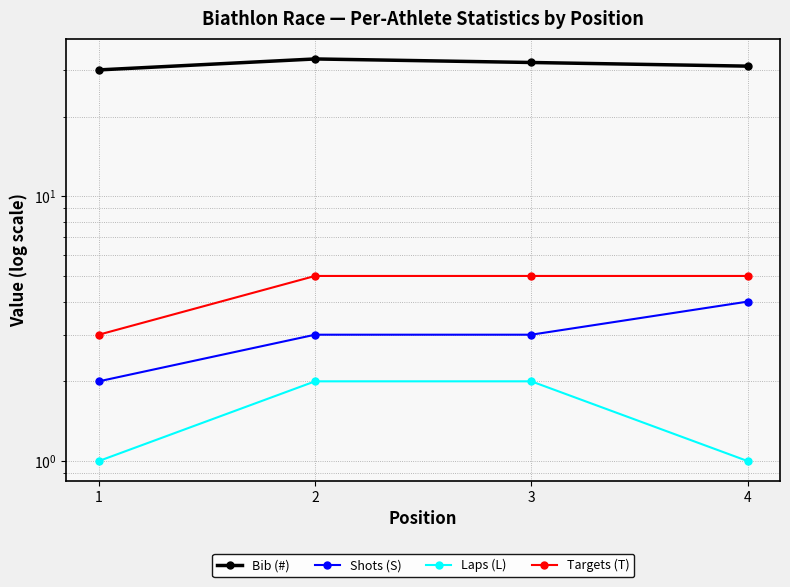

True or false: Bib (#) and Laps (L) intersect in this chart.

False